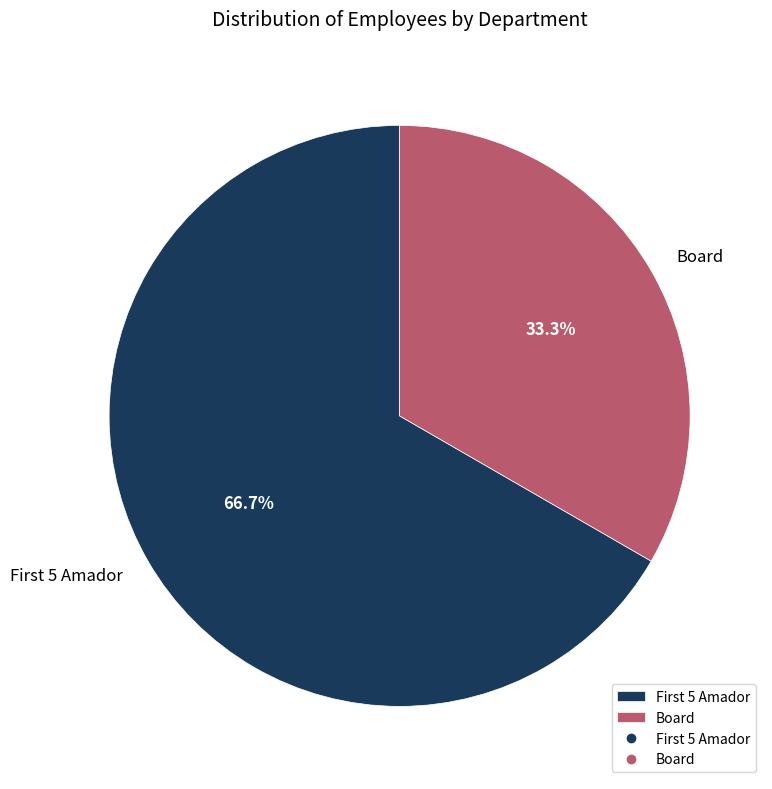

Rank the categories by value from highest to lowest.

First 5 Amador, Board